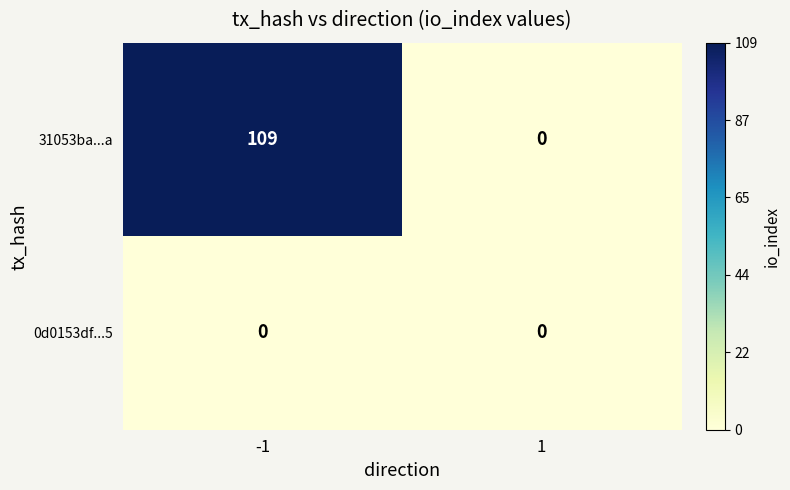

The value of 31053ba...a at 1 is 0. True or false?

True